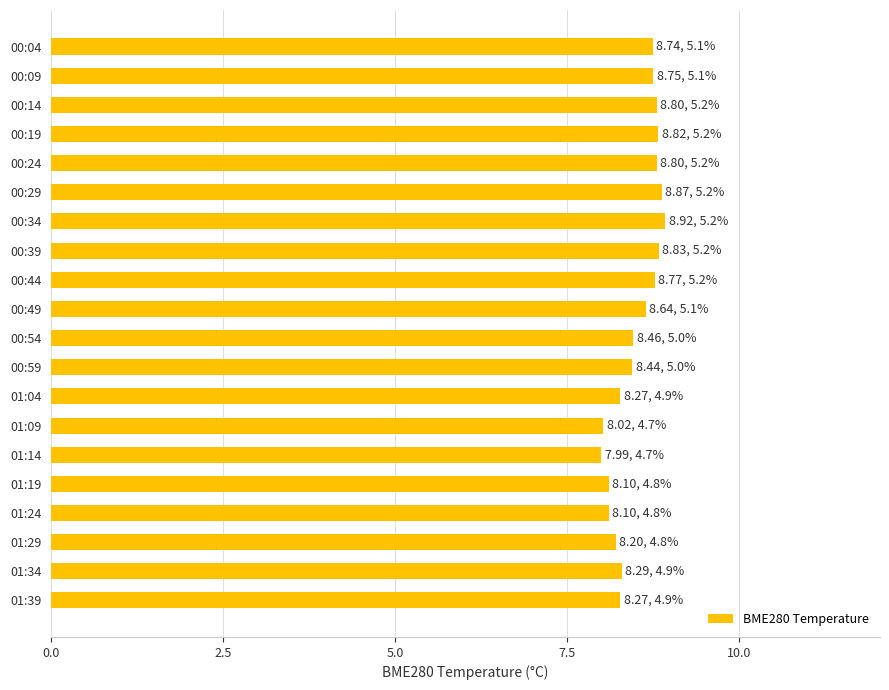

What is the change in value from 00:34 to 01:09?

-0.9